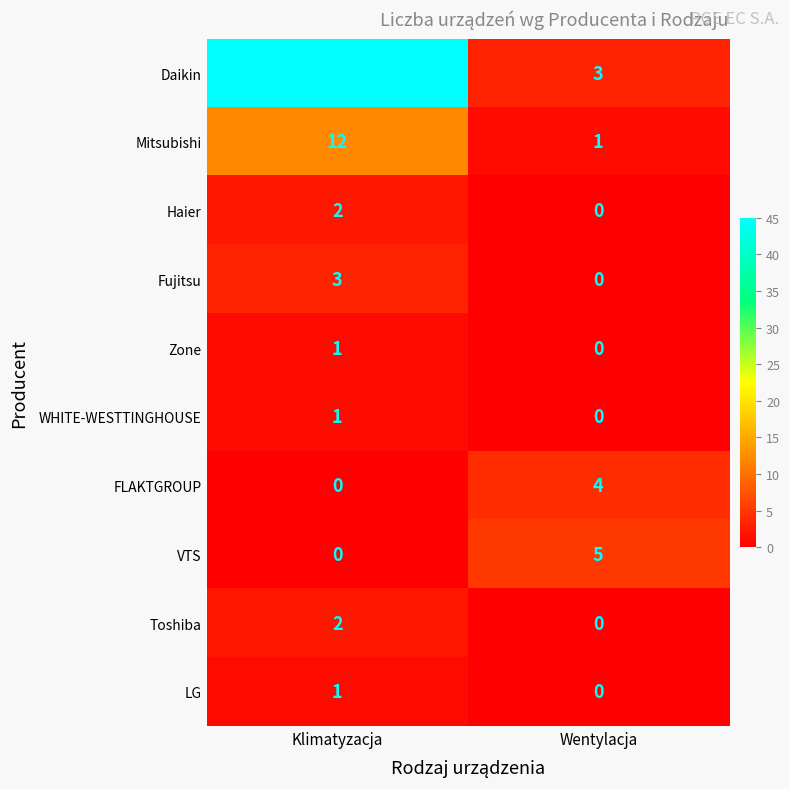

What is the difference between the highest and lowest values at Wentylacja?

5